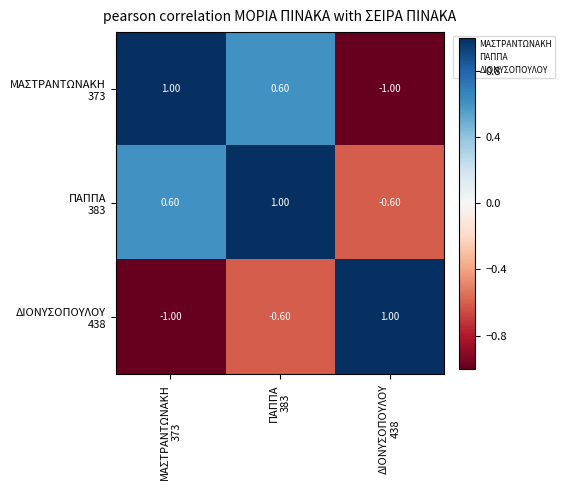

At how many categories does at least one series exceed 0?

3